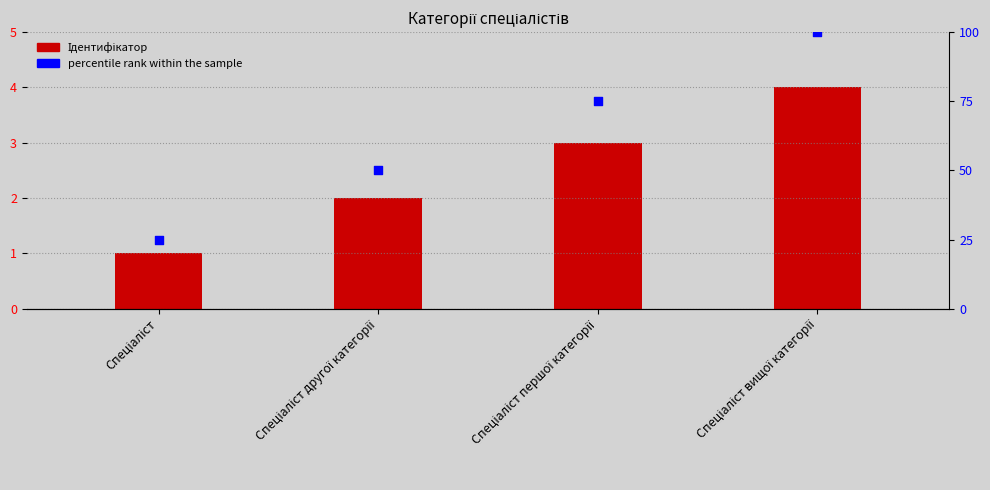

Which series has the largest total across all categories?

percentile rank within the sample